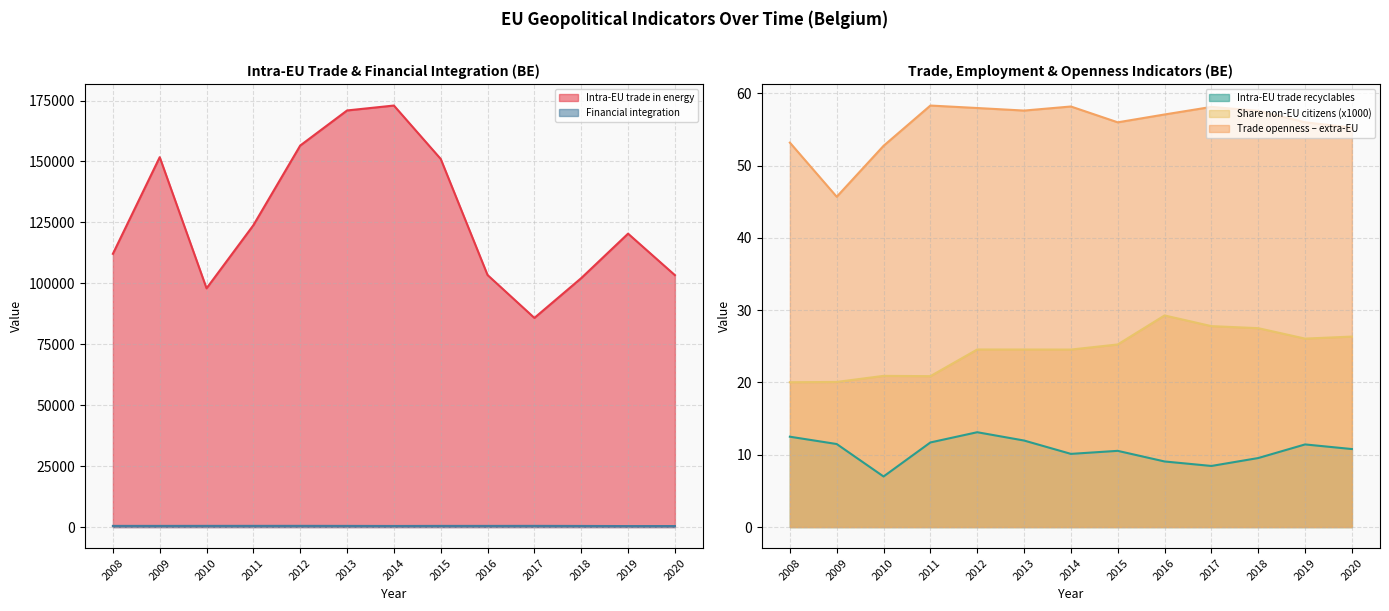

At which label is Financial integration closest to 455?

2018